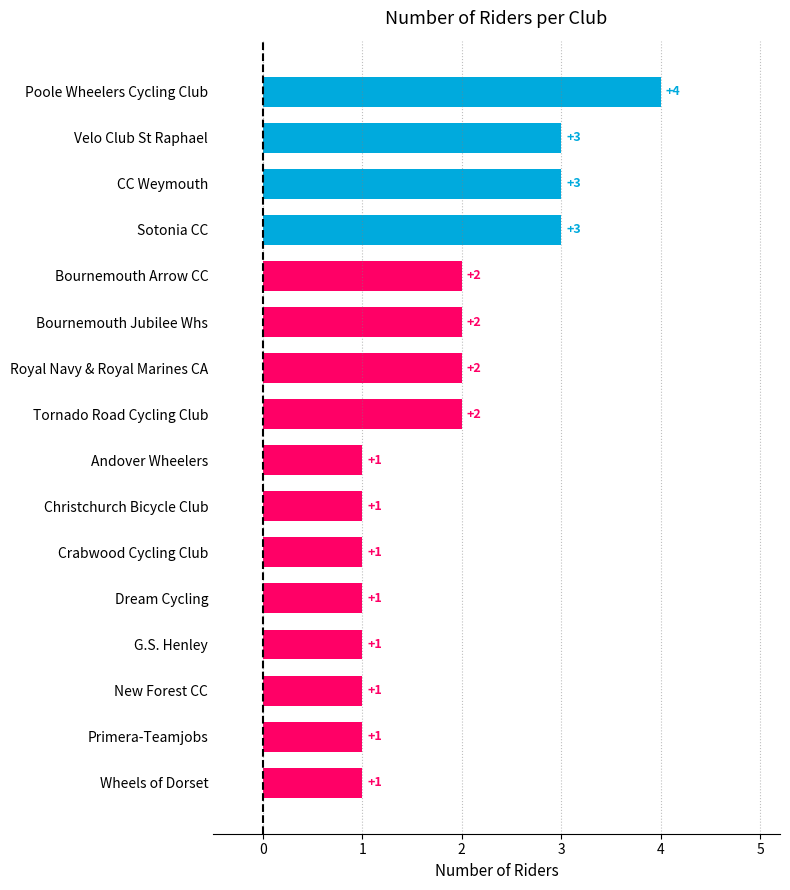

Is it true that the value at CC Weymouth is 3?

True